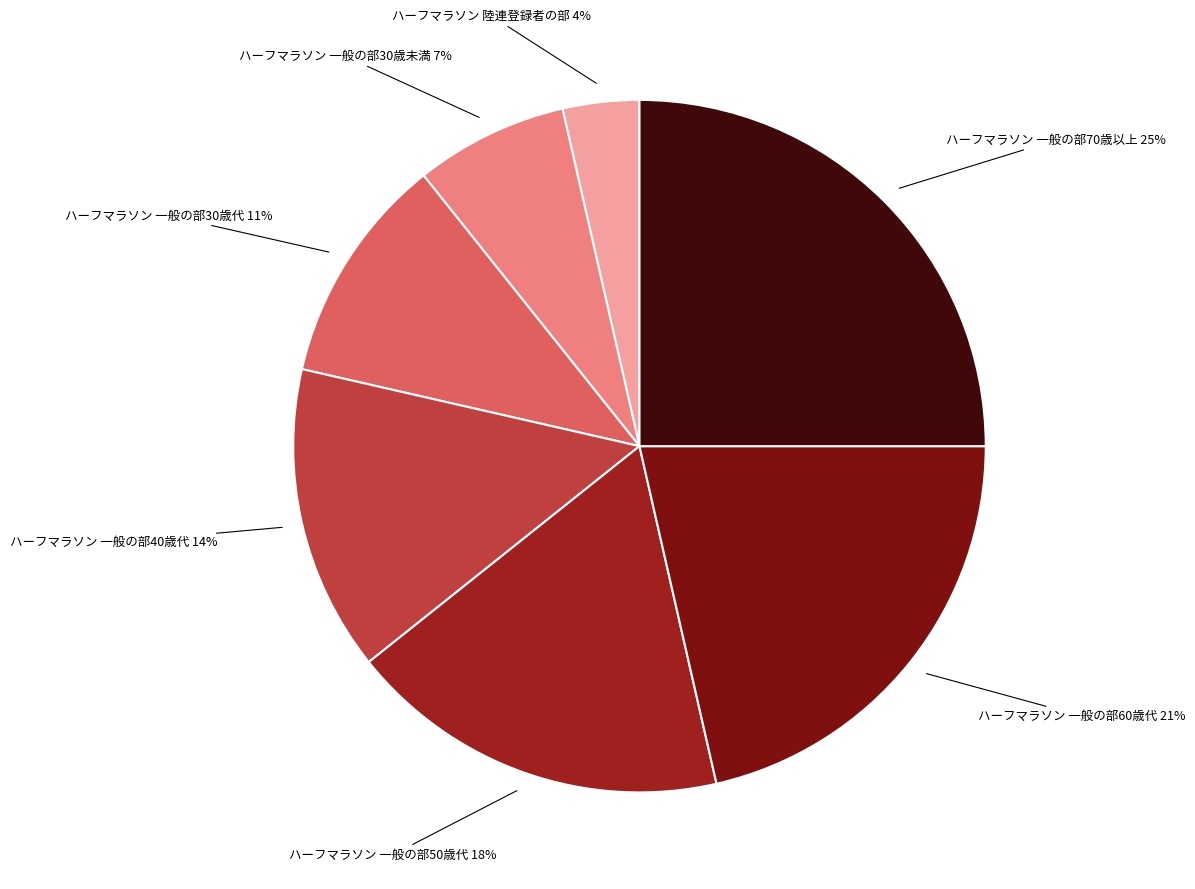

Which category has the smallest portion of the pie?

ハーフマラソン 陸連登録者の部